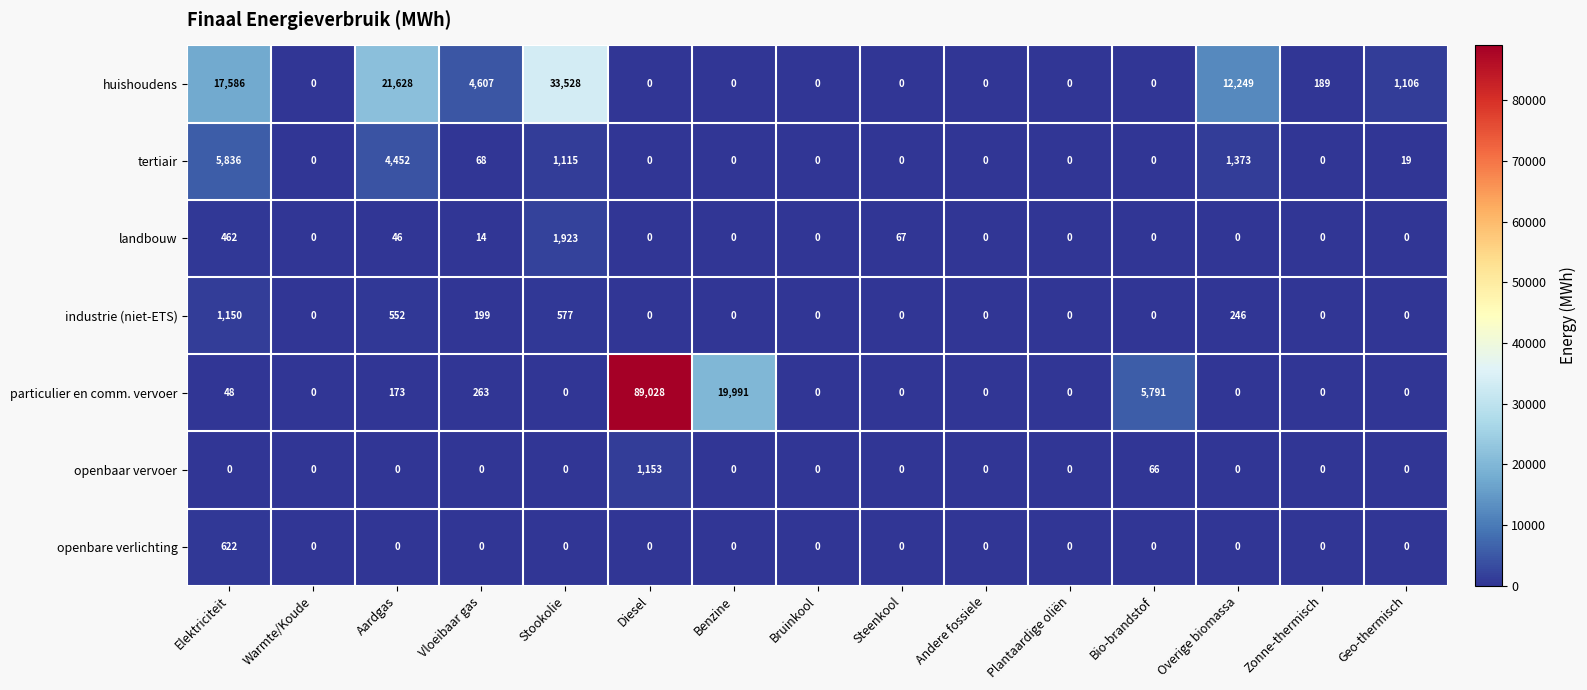

The value of huishoudens at Overige biomassa is 16797. True or false?

False